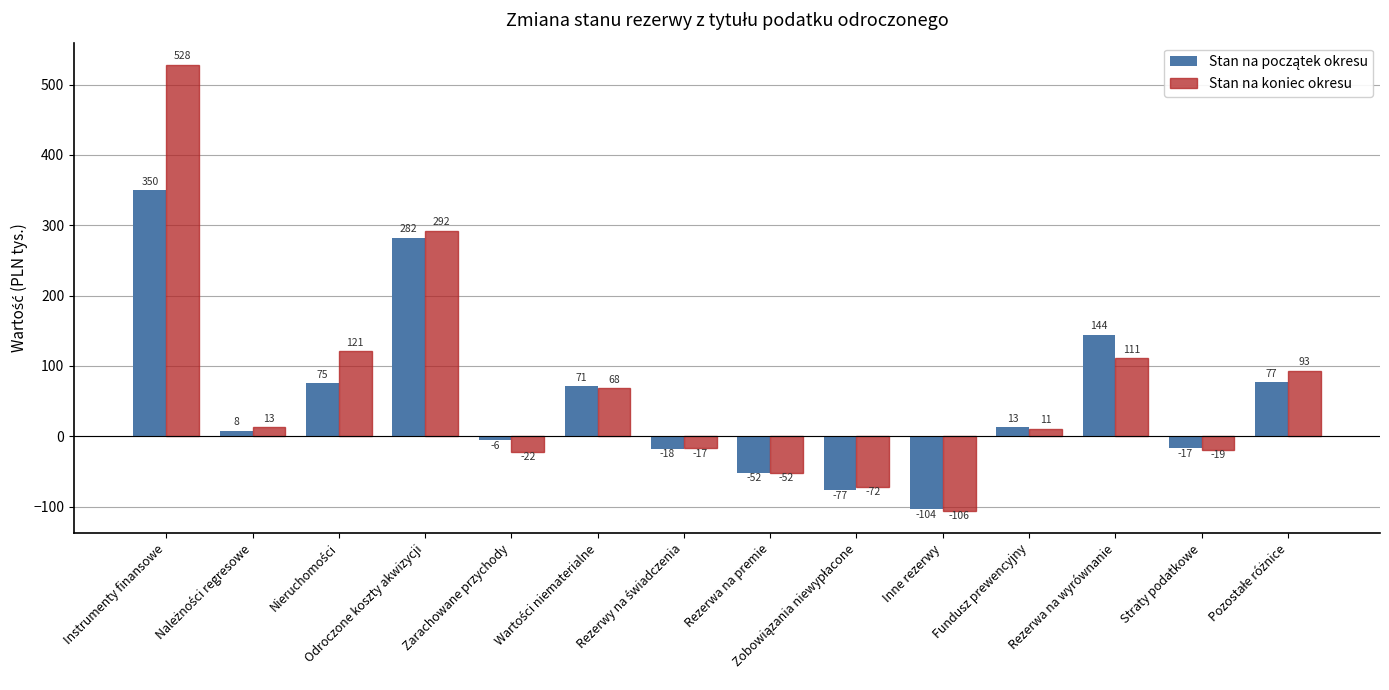

The value of Stan na koniec okresu at Instrumenty finansowe is 336. True or false?

False